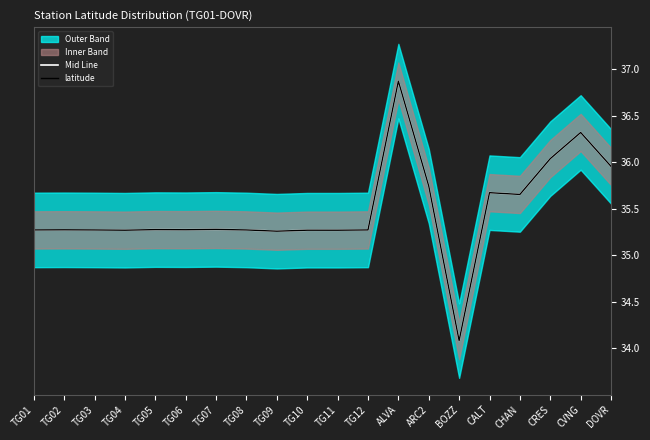

Where is Mid Line nearest to the value 35?

TG09